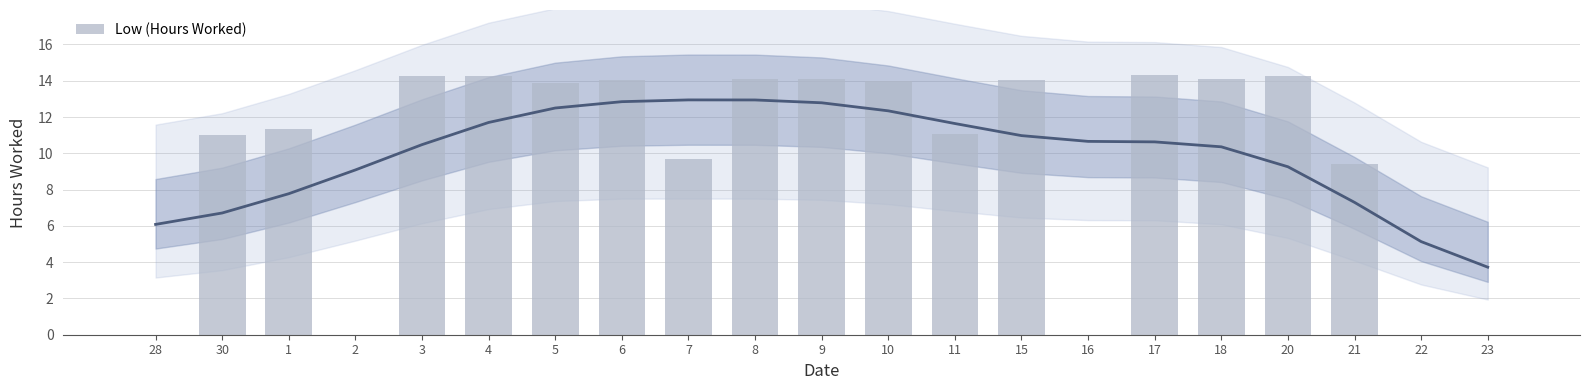

The value at 5 is 21.2. True or false?

False